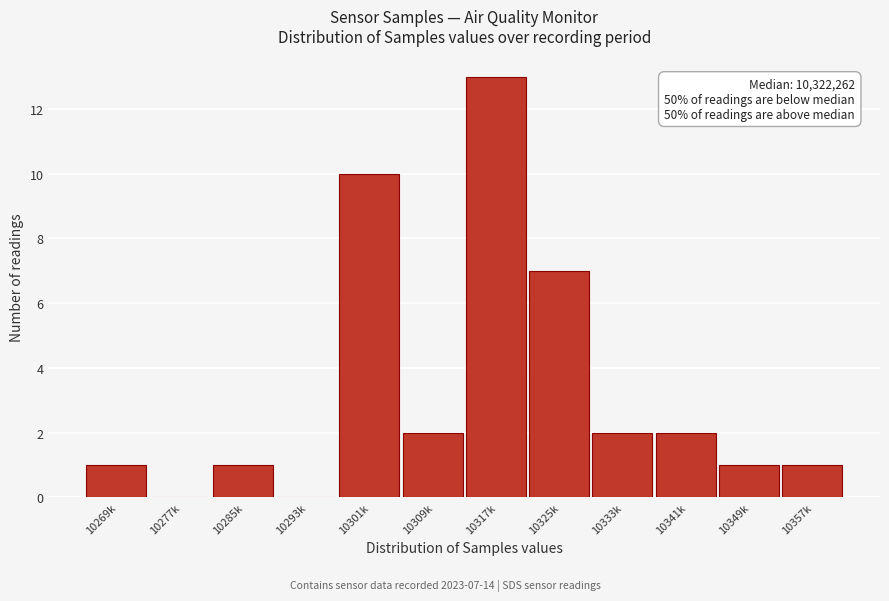

Reading left to right, list all the values displayed in this chart.

10269k=1	10277k=0	10285k=1	10293k=0	10301k=10	10309k=2	10317k=13	10325k=7	10333k=2	10341k=2	10349k=1	10357k=1